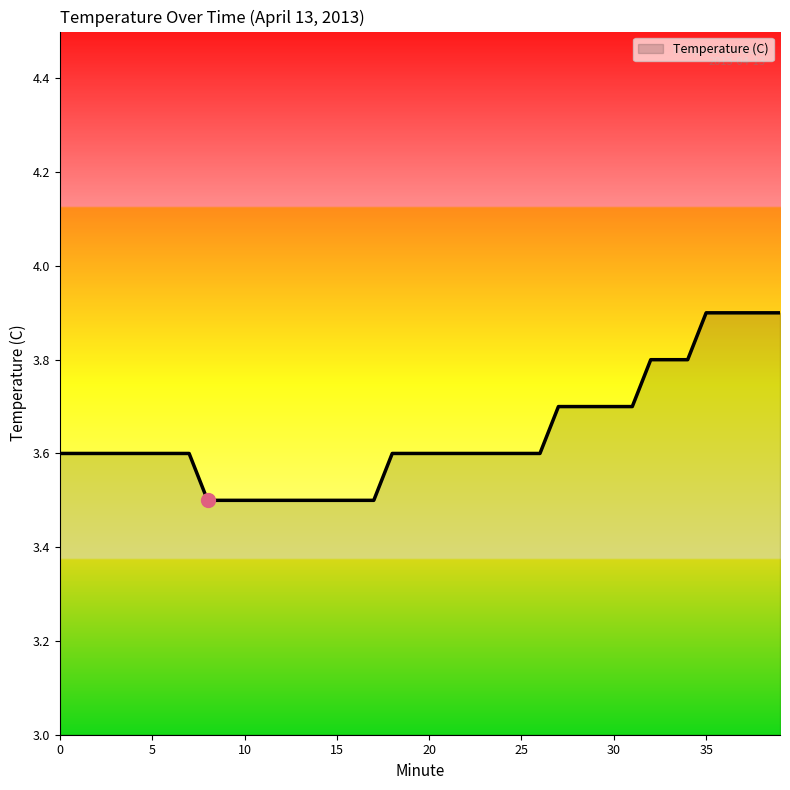

What is the difference between the maximum and minimum values?

0.4